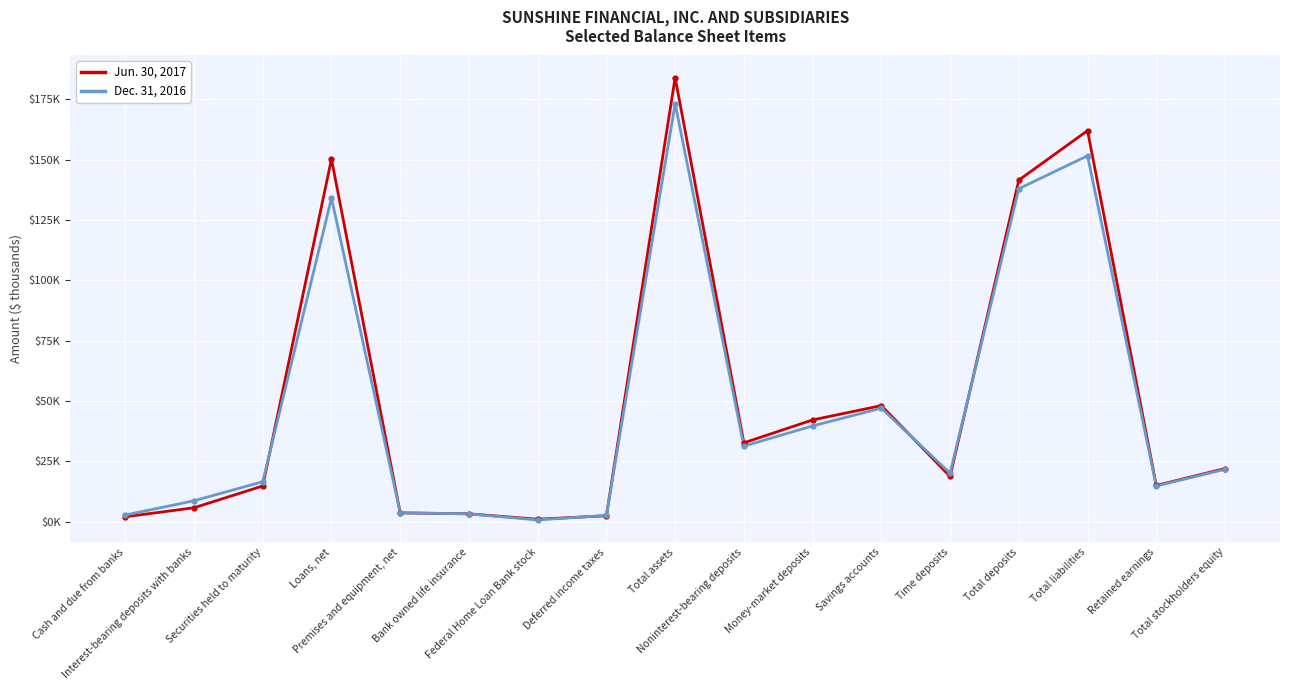

What are all the series names shown in the legend?

Jun. 30, 2017, Dec. 31, 2016